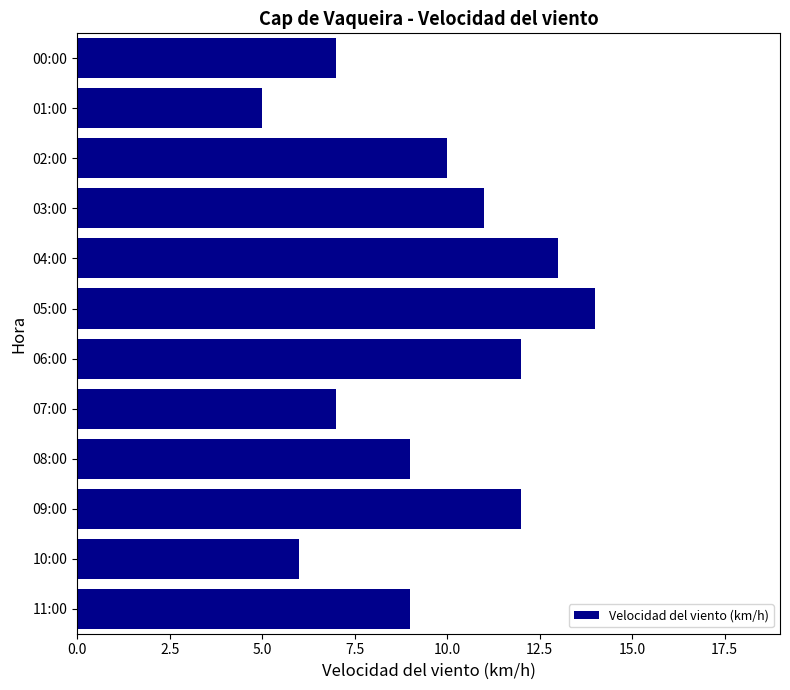

Which category has the lowest value across all series?

01:00